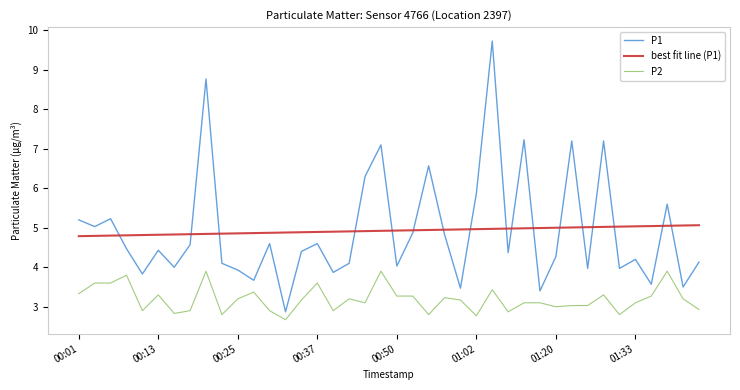

How many intersections are there between best fit line (P1) and P1?

17